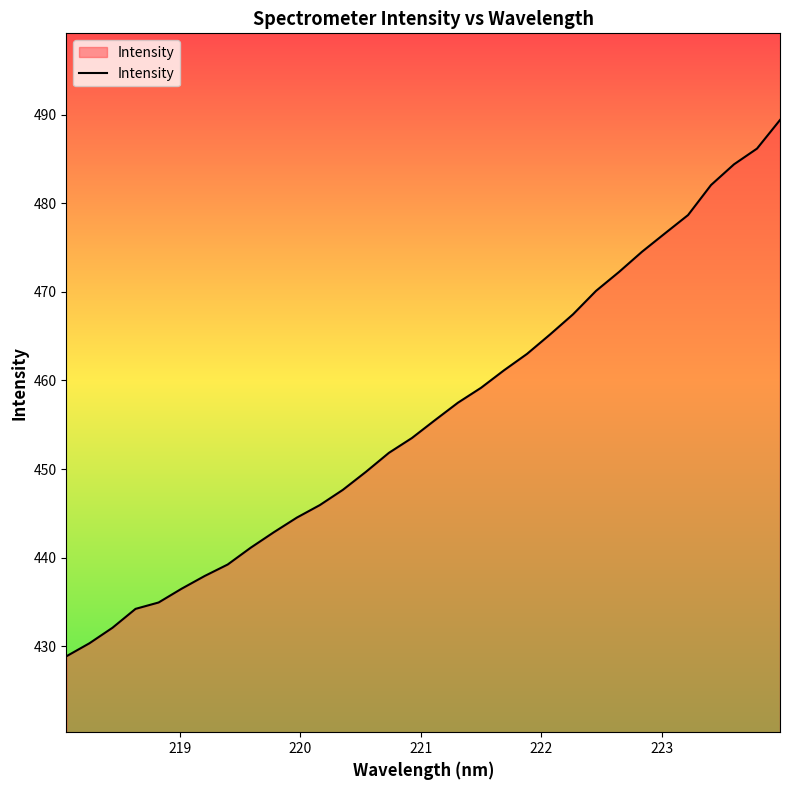

What is the difference between the maximum and minimum values?

60.6